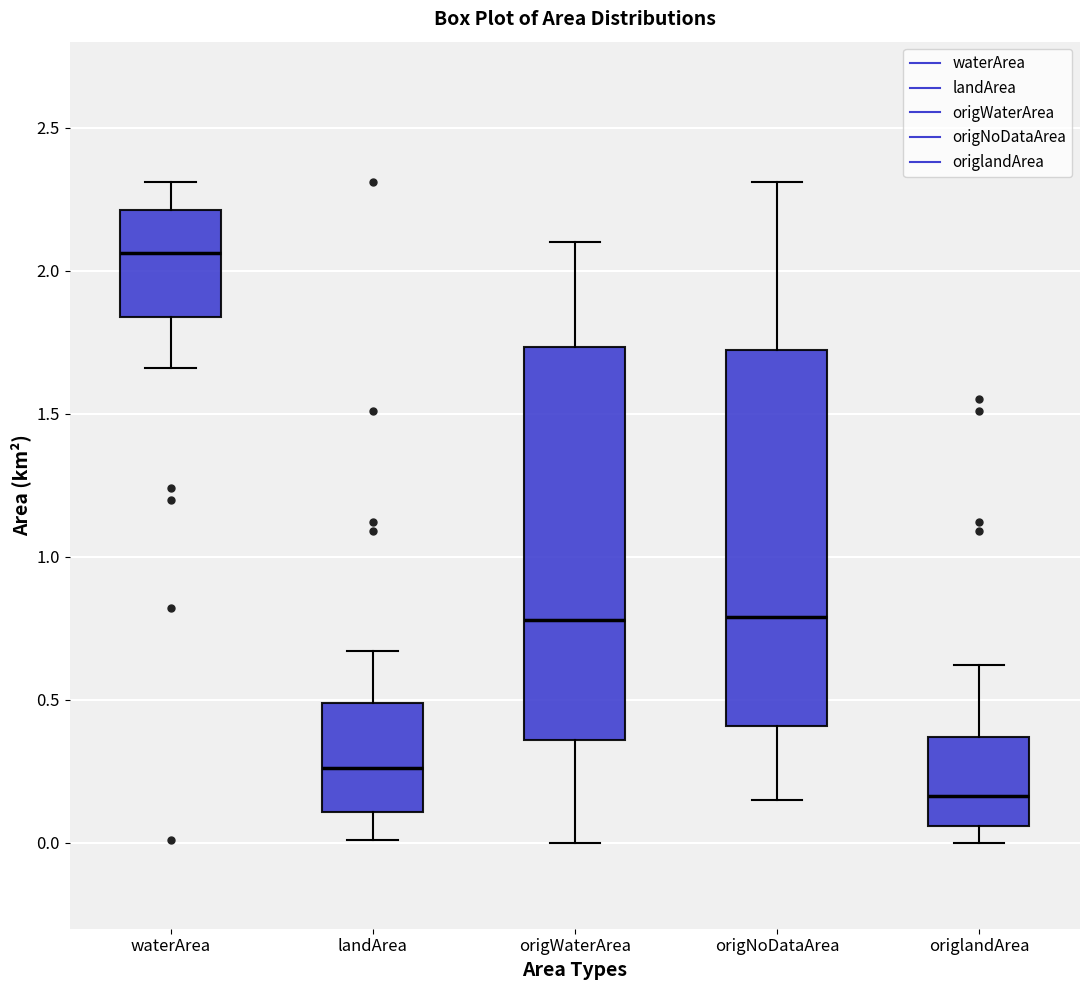

Comparing the boxes themselves (not the whiskers), which one is the tallest?

origWaterArea